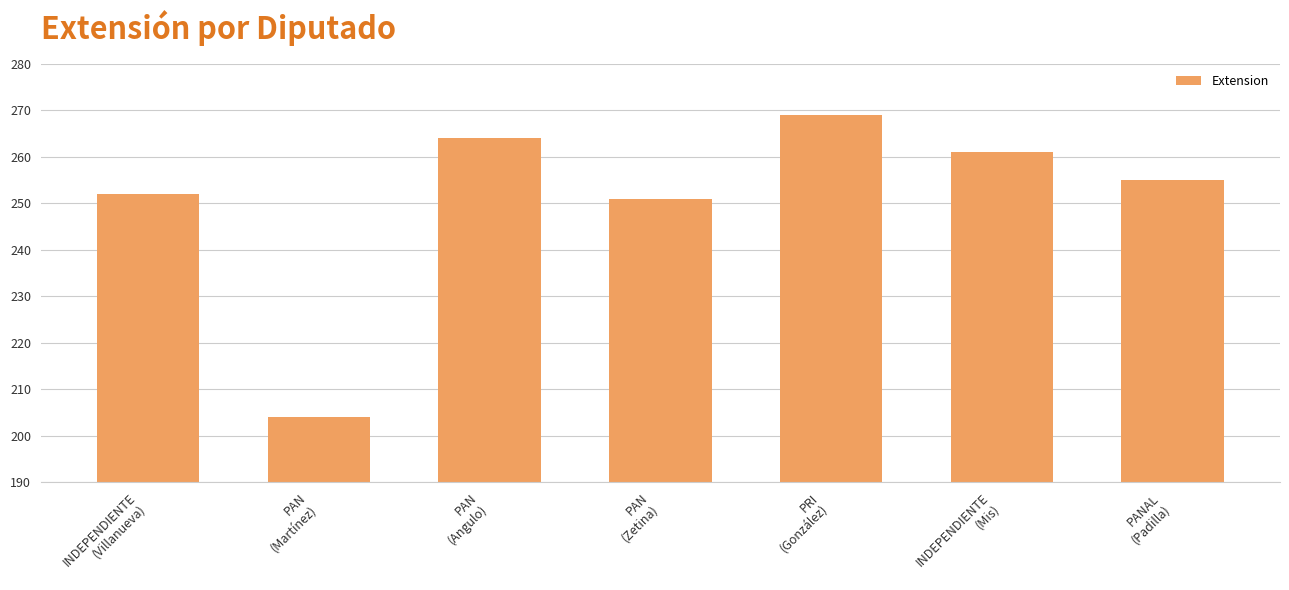

What is the sum of the values at PAN
(Angulo) and INDEPENDIENTE
(Mis)?

525